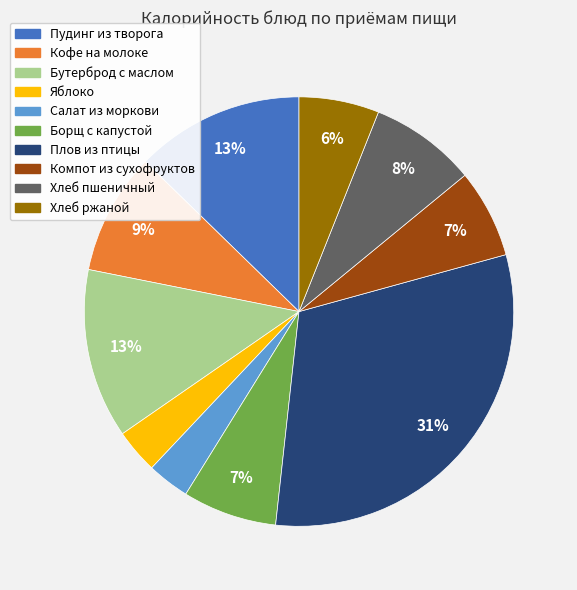

Does Салат из моркови represent more than half of the total?

No